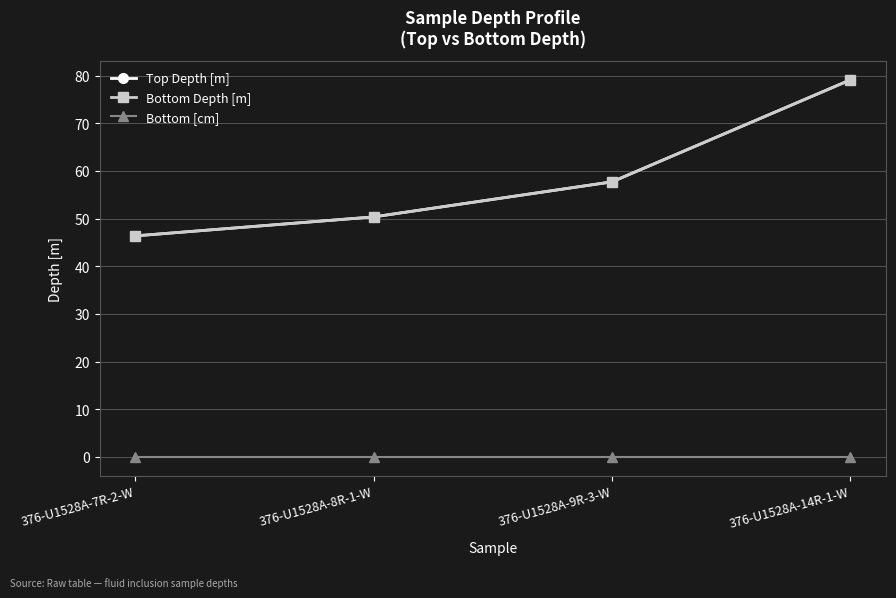

Which has a higher value, 376-U1528A-9R-3-W or 376-U1528A-8R-1-W?

376-U1528A-9R-3-W